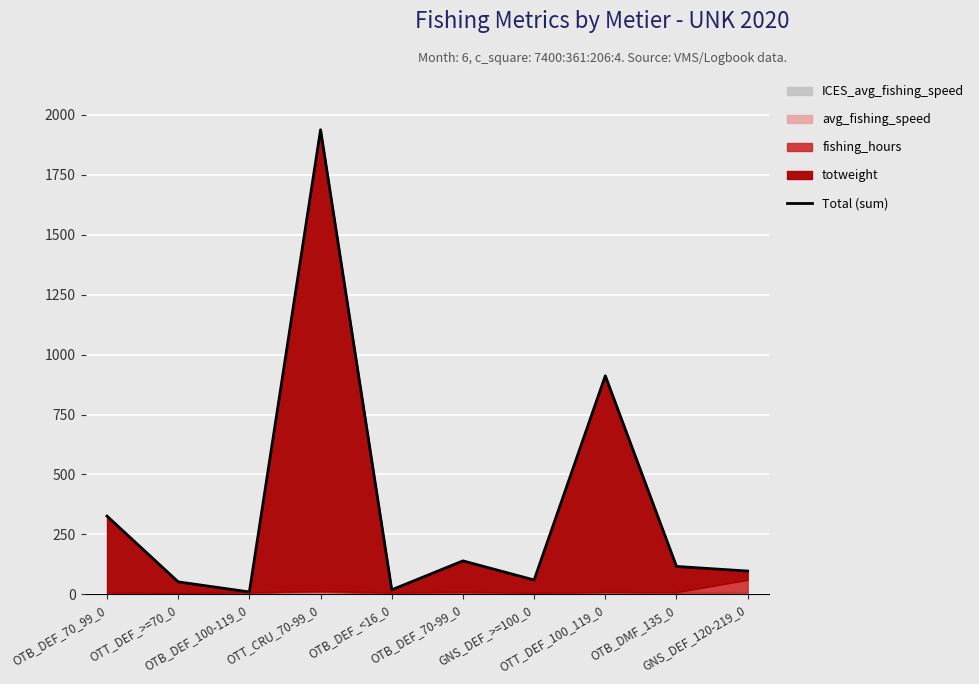

What is the approximate value at OTT_DEF_>=70_0?

51.9